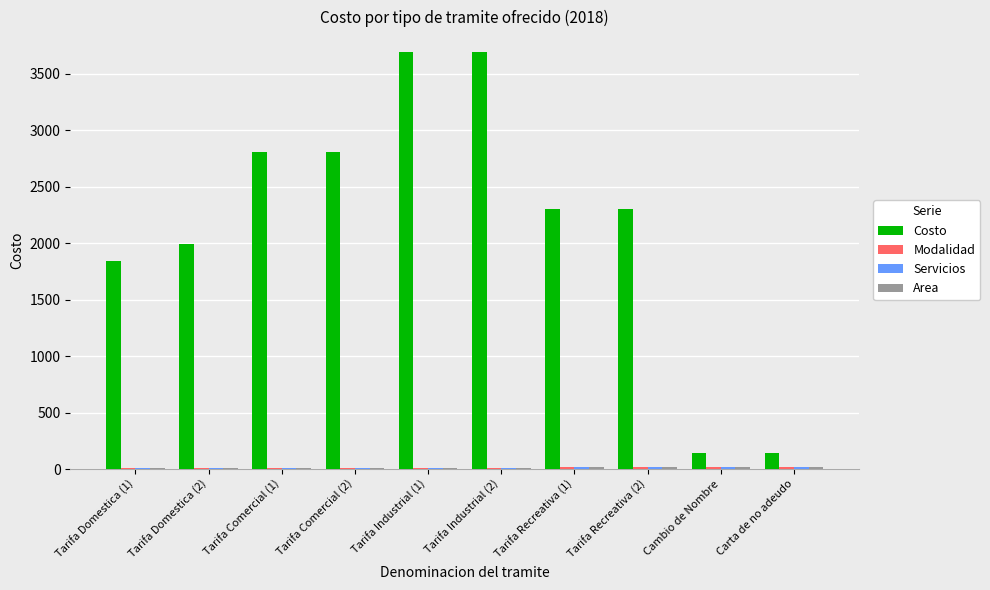

Which series changed the most between Tarifa Industrial (2) and Carta de no adeudo?

Costo